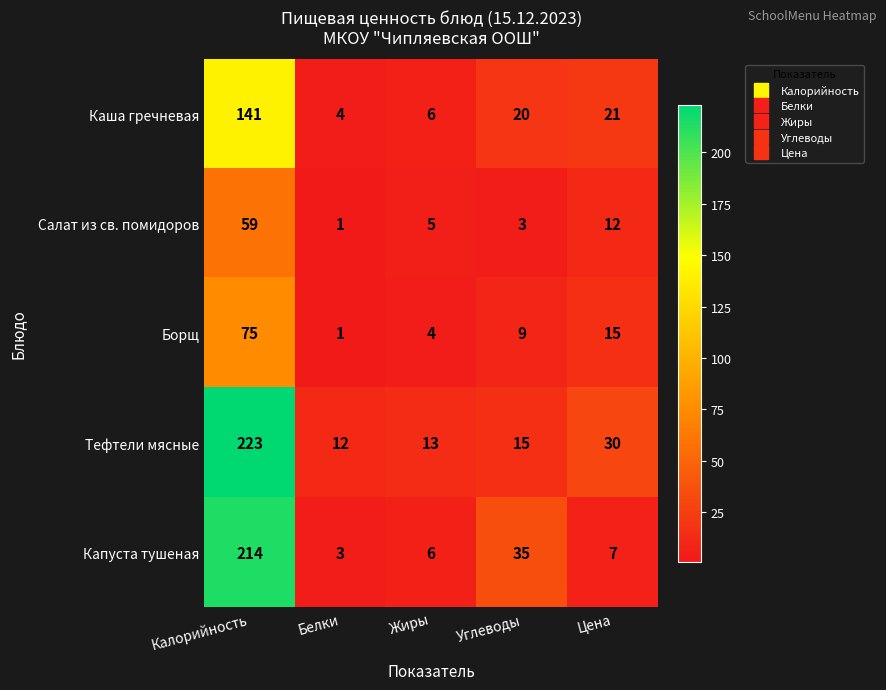

What is the difference between the second highest and minimum values in the Тефтели мясные series?

18